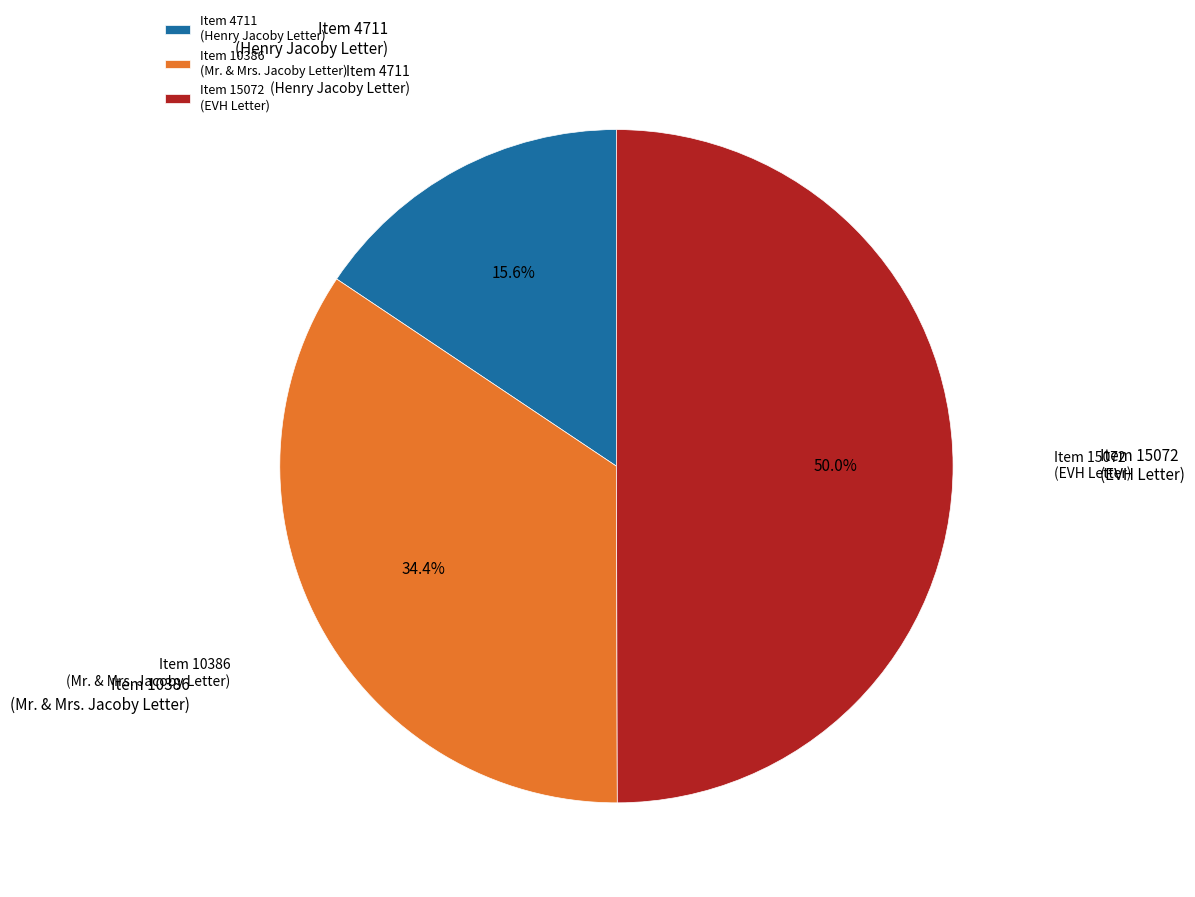

Which slice is the largest?

Item 15072 (EVH Letter)